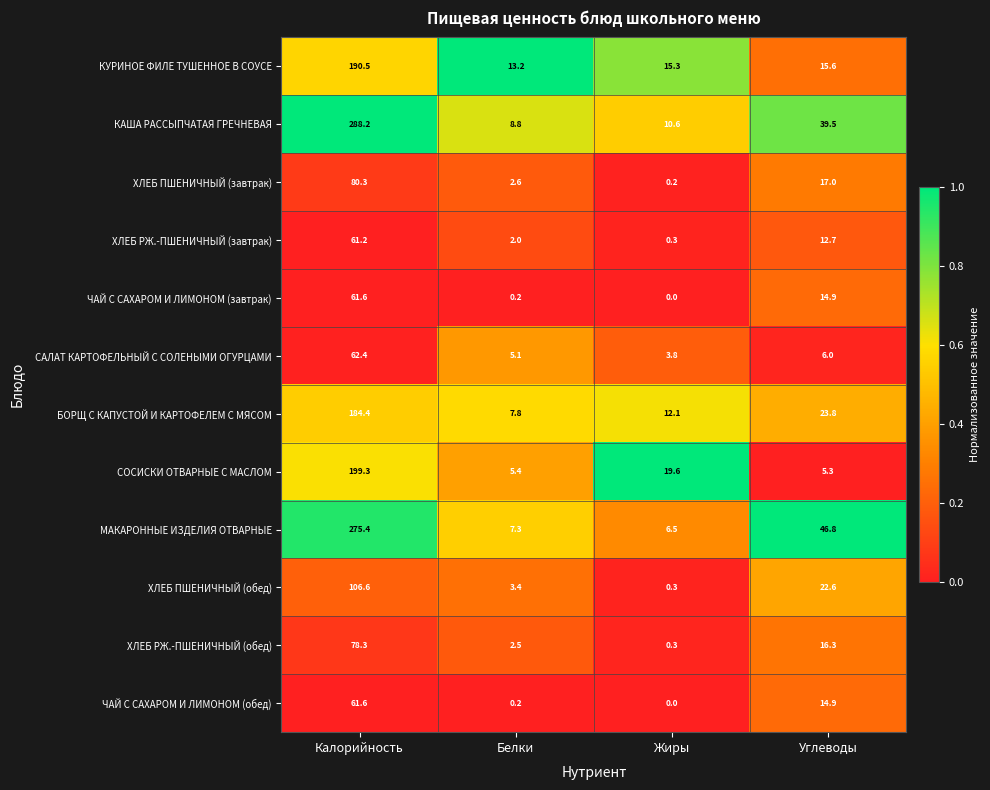

The value of ХЛЕБ РЖ.-ПШЕНИЧНЫЙ (завтрак) at Белки is 3.3. True or false?

False